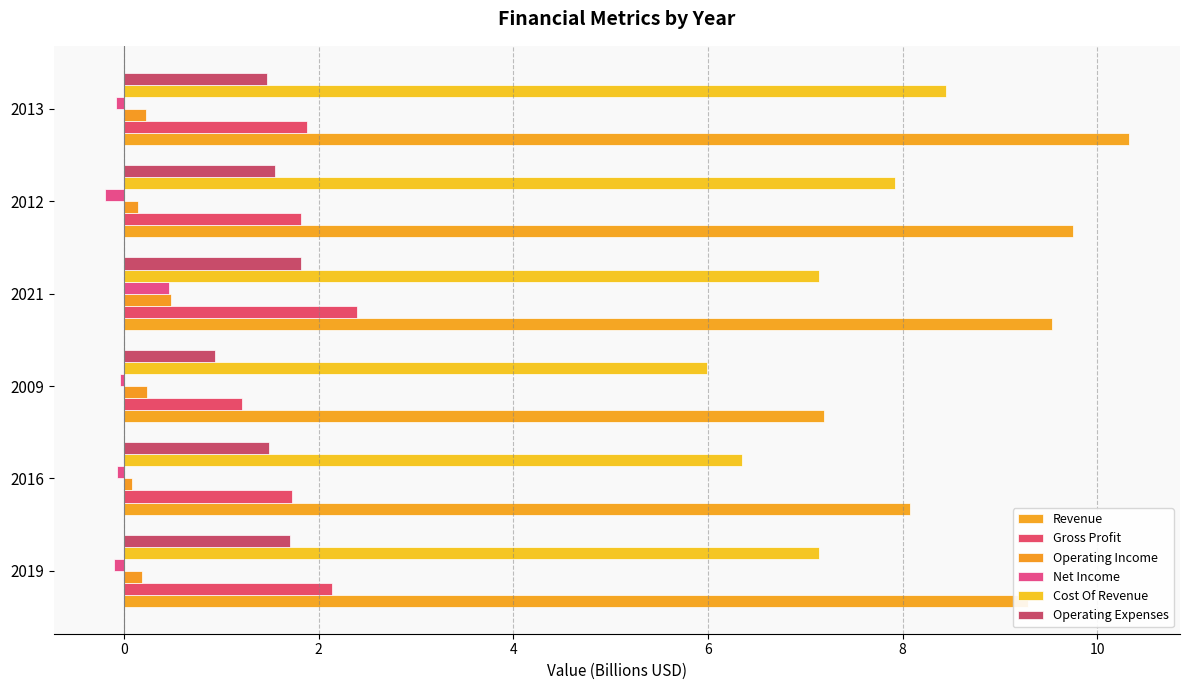

What is the sum of all Gross Profit values?

11.2